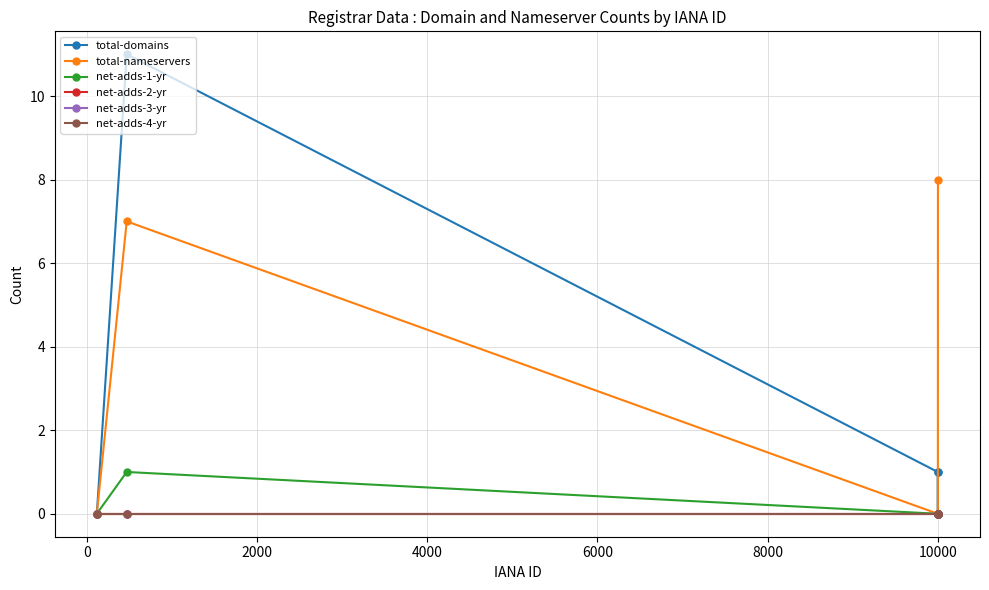

True or false: net-adds-4-yr has more than 0 interior local peaks.

False